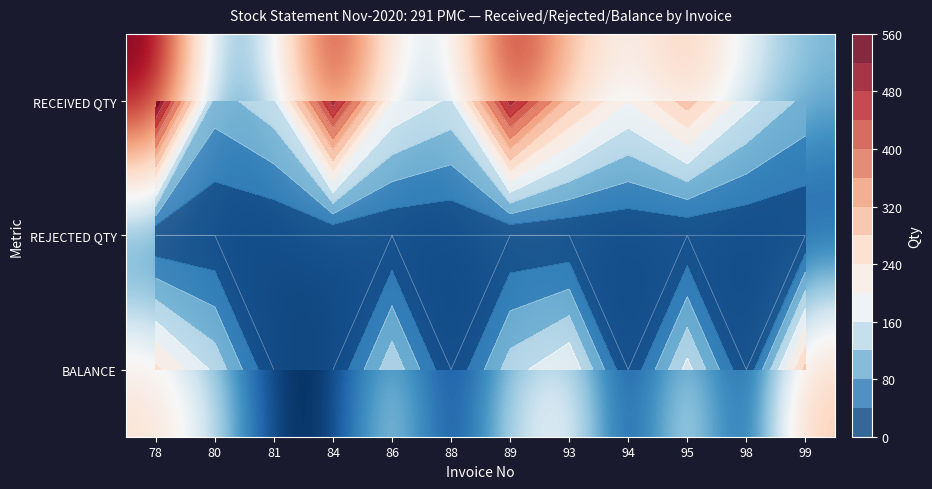

Rank the series by their maximum value, from lowest to highest.

REJECTED QTY, BALANCE, RECEIVED QTY